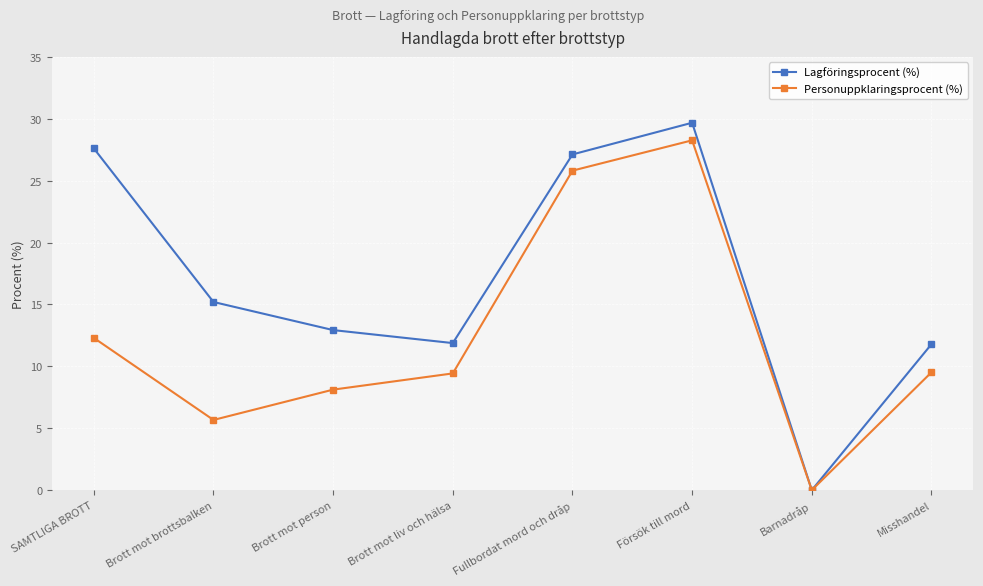

What is the difference between the maximum and minimum values in the Personuppklaringsprocent (%) series?

28.3